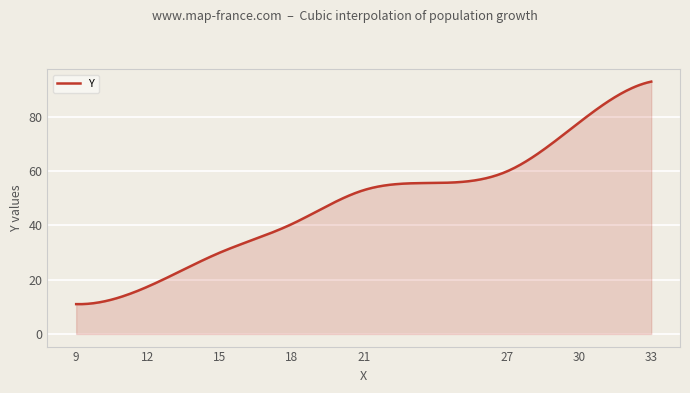

What is the difference between the maximum and minimum values?

82.0